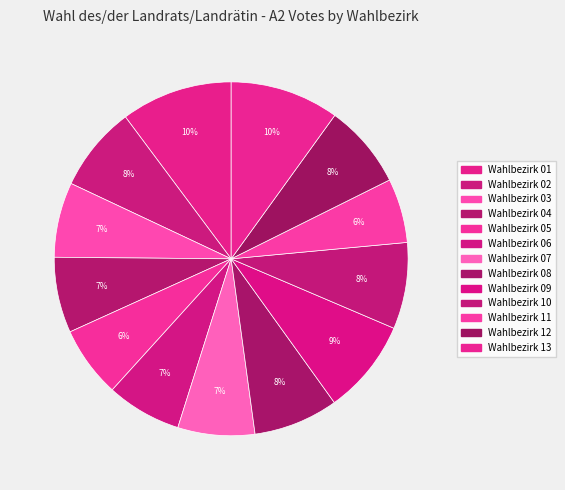

Count the number of slices in the pie.

13